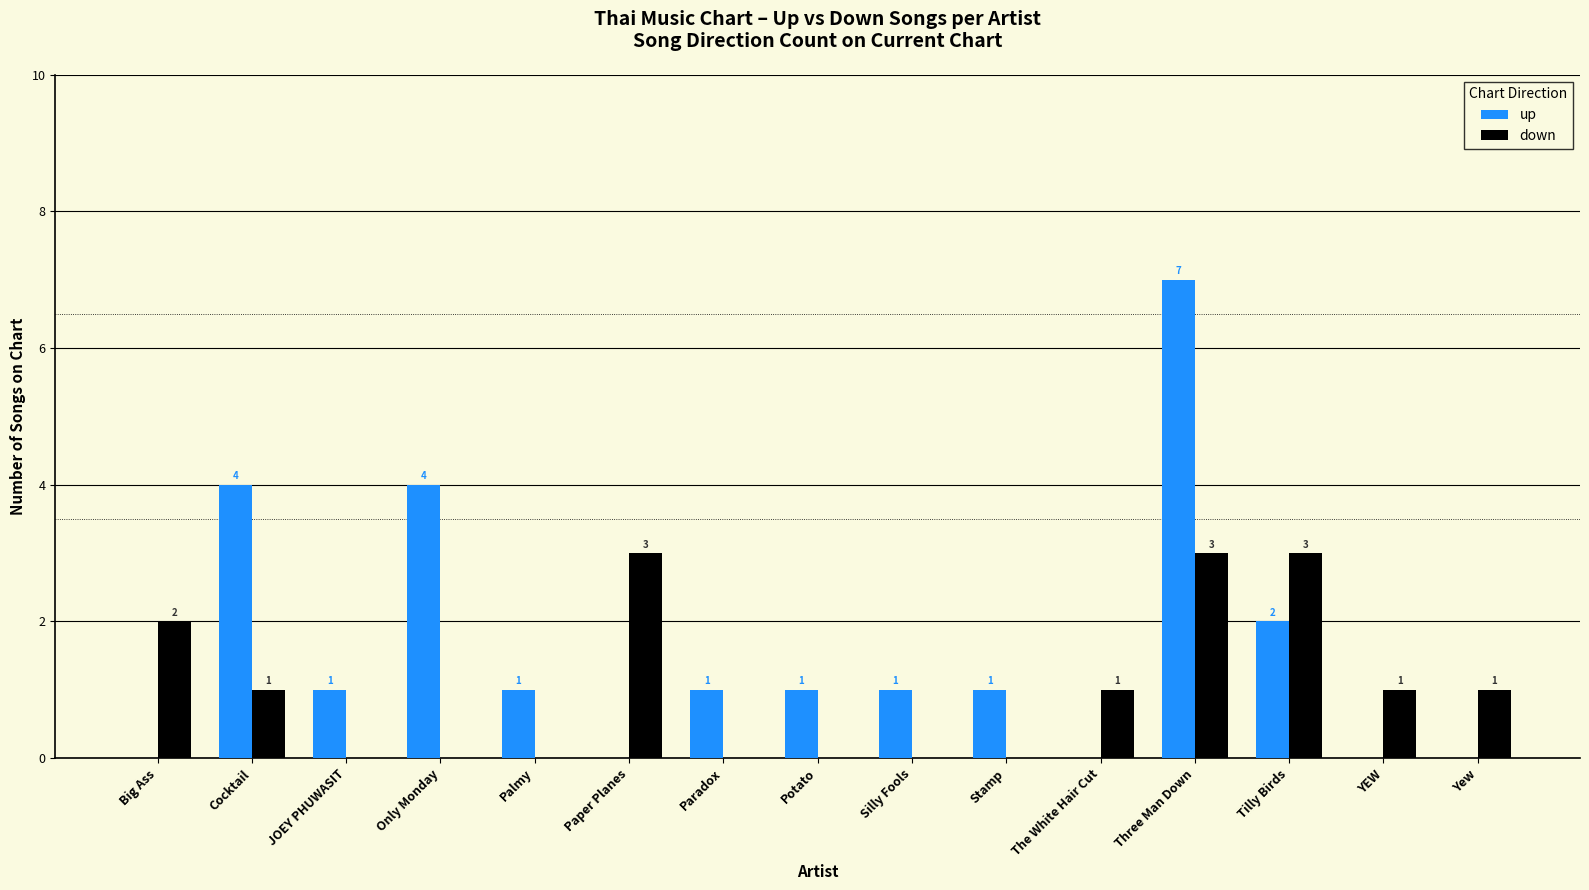

Where does the down series first go above 1?

Big Ass